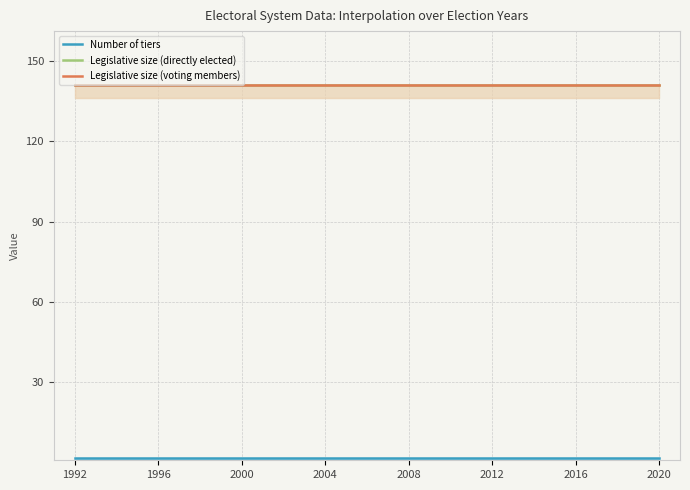

True or false: Legislative size (directly elected) has more than 0 interior local peaks.

False